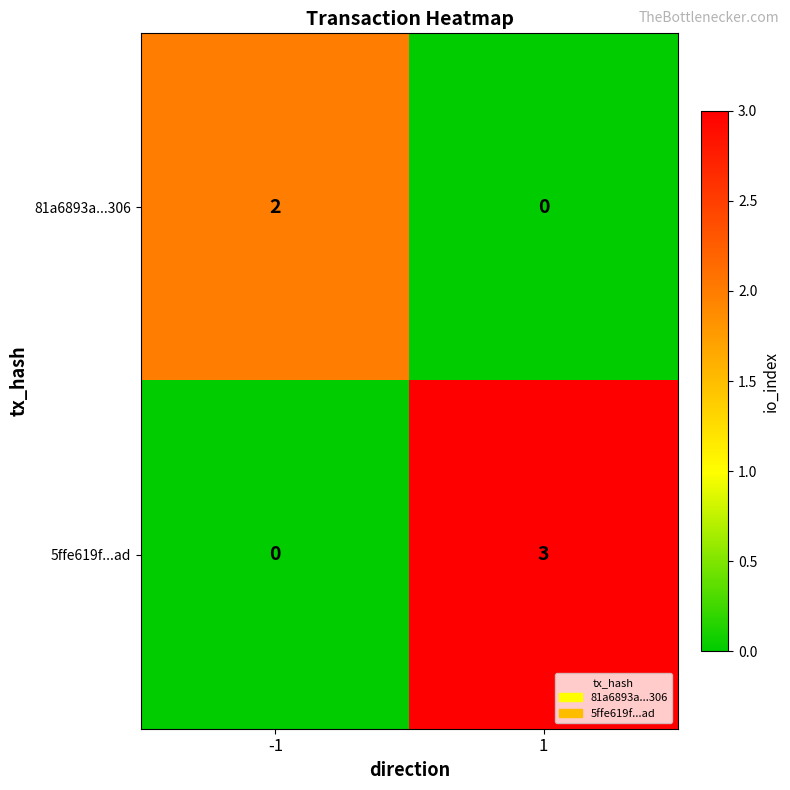

Is it true that 5ffe619f...ad equals 3 at 1?

True